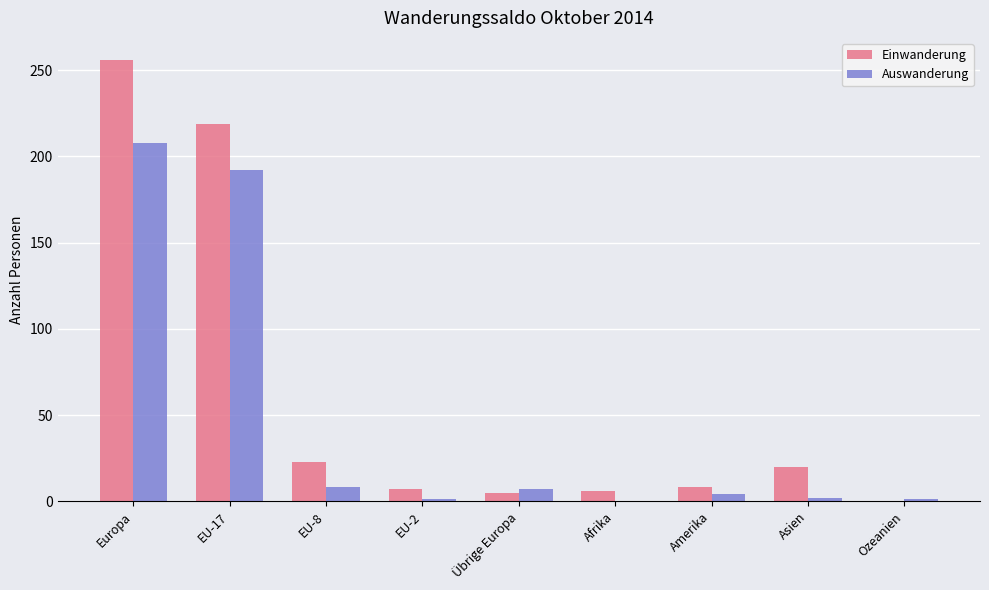

How many positive values does the Einwanderung series have?

8